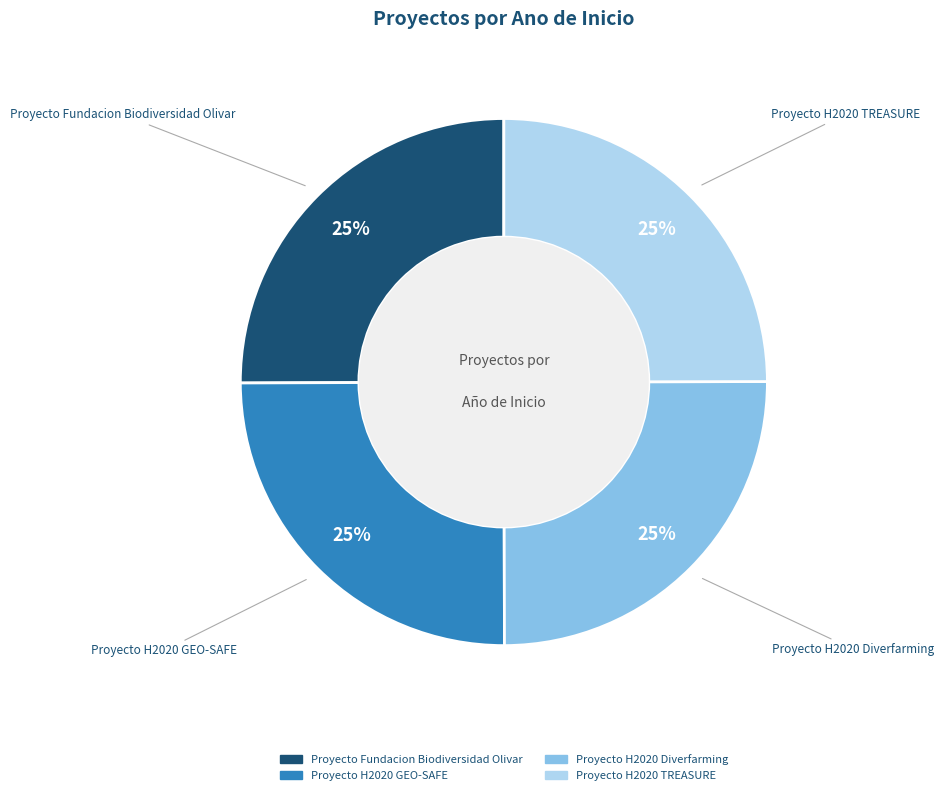

To the nearest percent, what portion does Proyecto Fundacion Biodiversidad Olivar represent?

25%